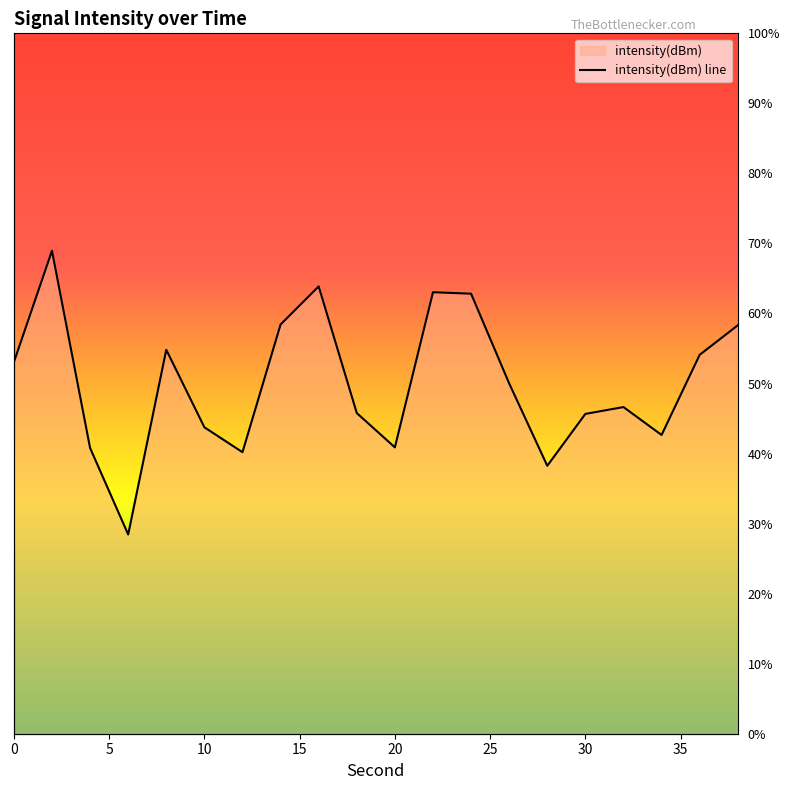

What is the minimum value shown in the chart?

-127.2